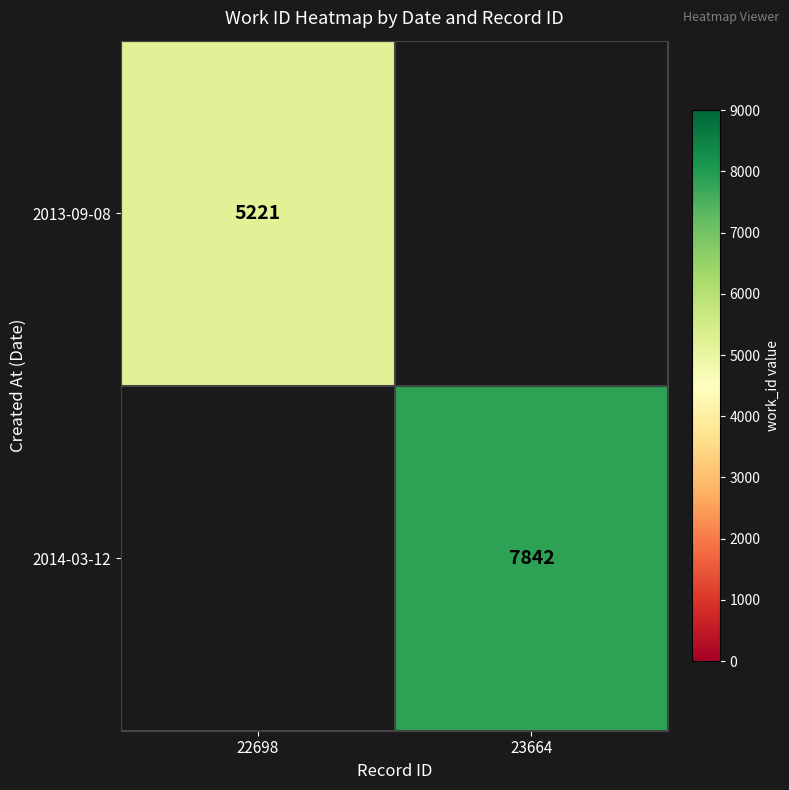

True or false: 2014-03-12 has a value of 7842 at 23664.

True